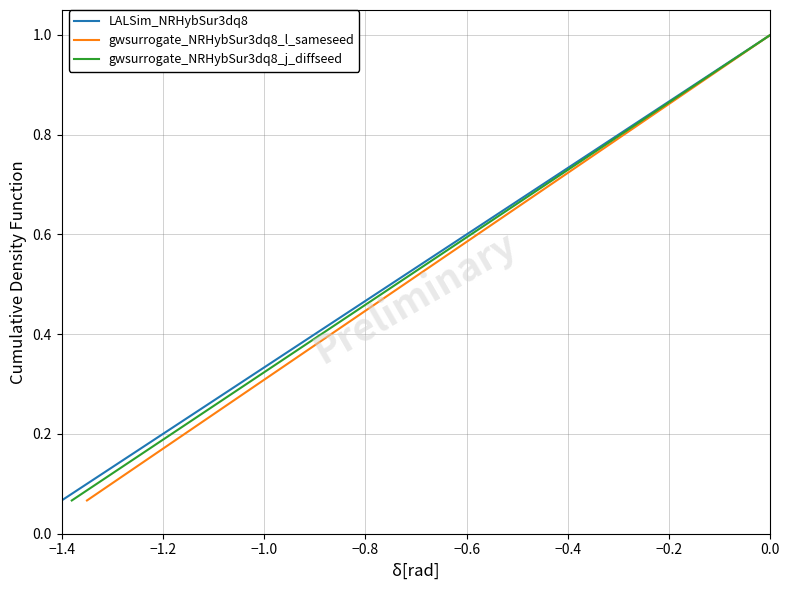

Where is LALSim_NRHybSur3dq8 nearest to the value 0?

−1.4